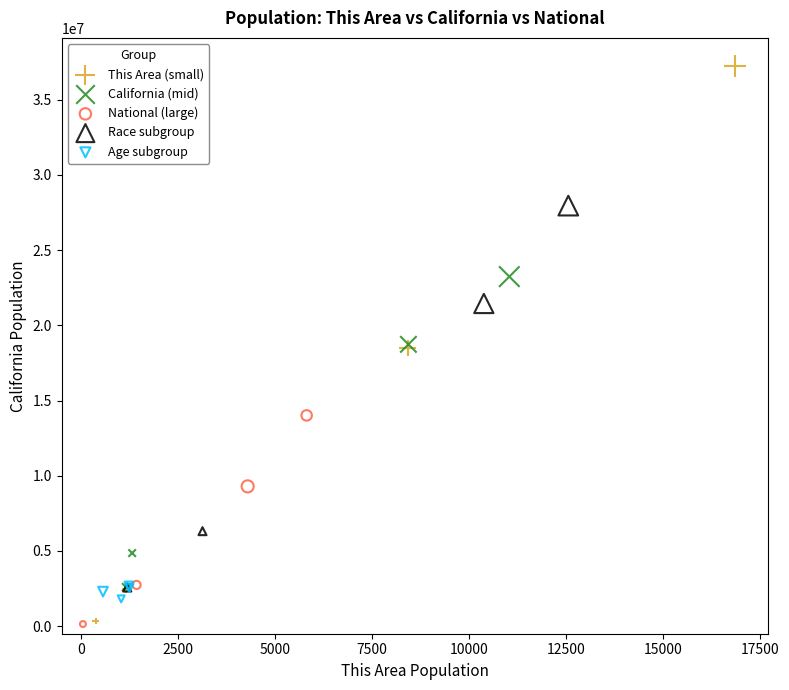

Which series has the widest spread of Y values?

This Area (small)